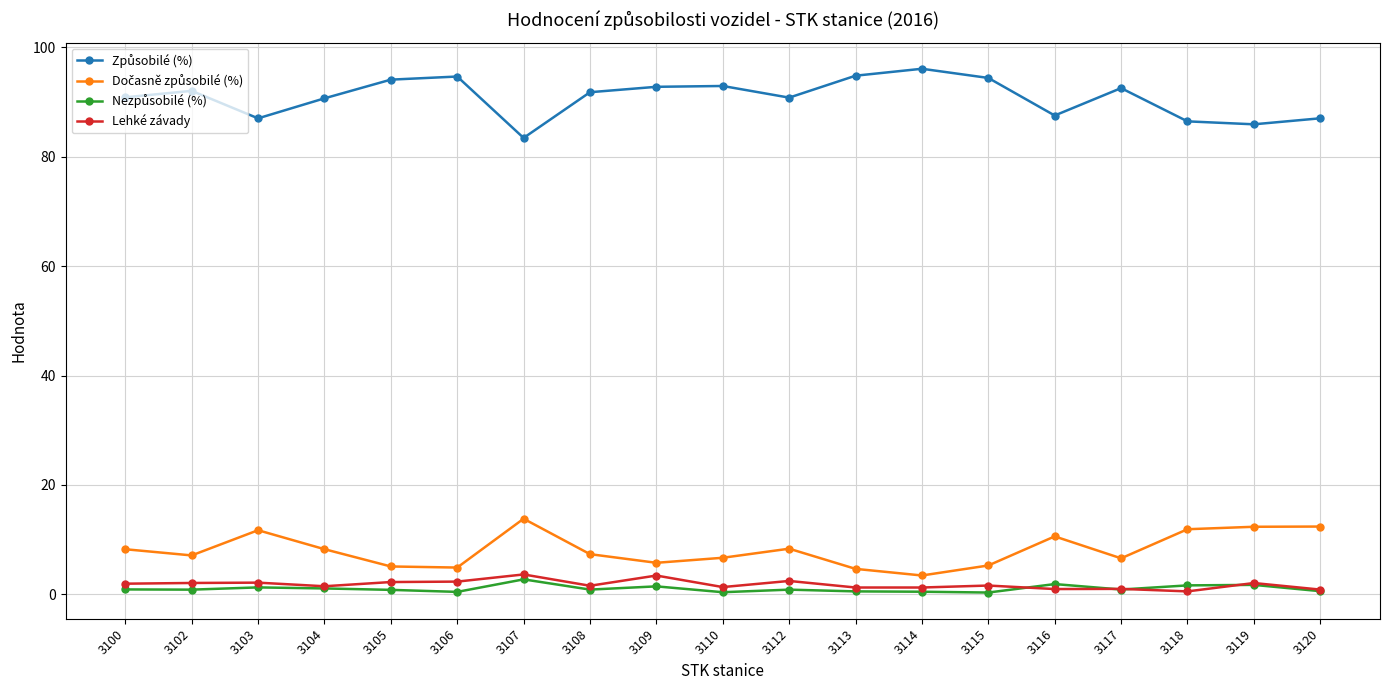

What is the value of the Lehké závady point at the 5th from the left?

2.2